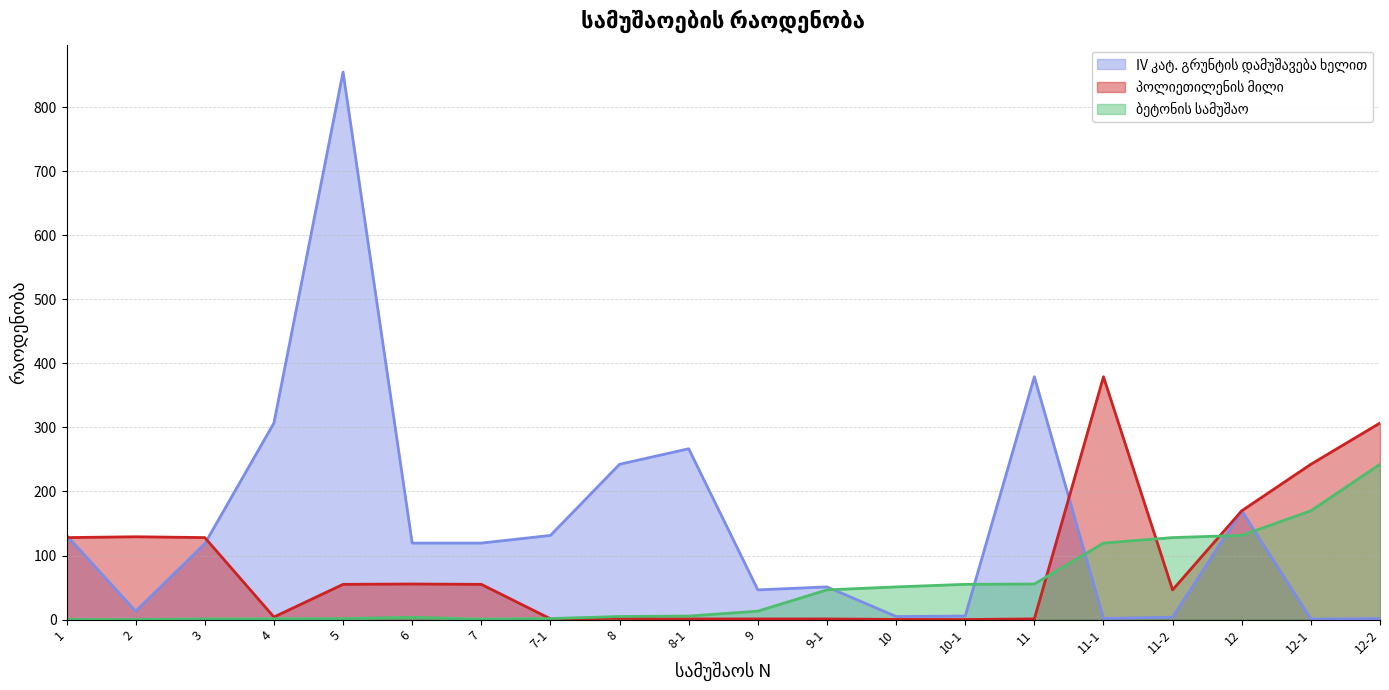

List the series in order of their overall mean, highest first.

IV კატ. გრუნტის დამუშავება ხელით, პოლიეთილენის მილი, ბეტონის სამუშაო